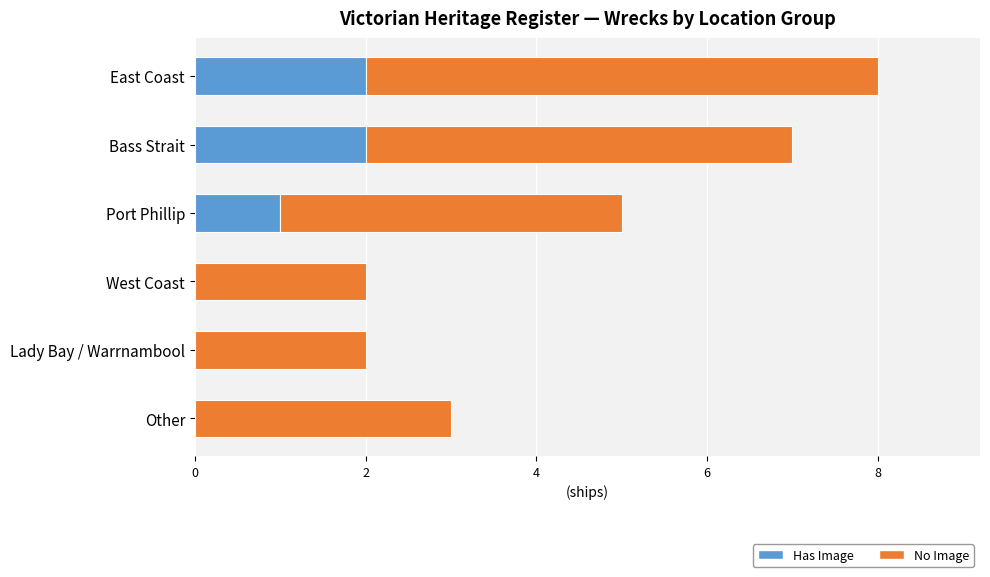

What is the total value across all series at Other?

3